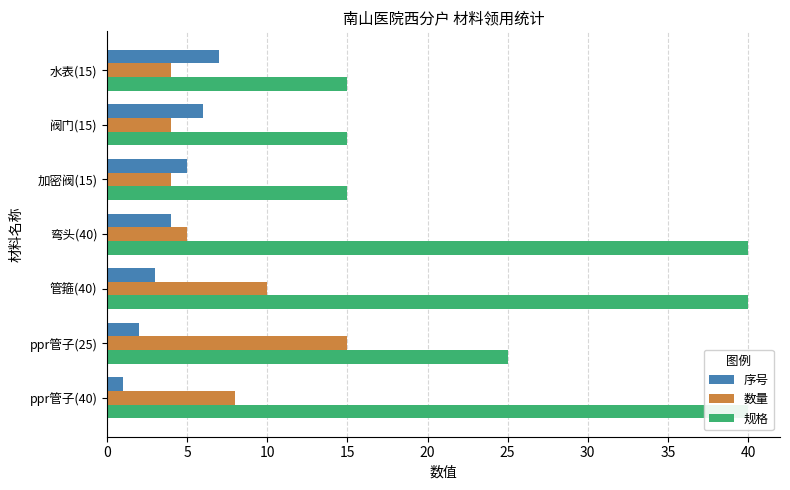

What is the value of the 数量 bar at the 1st from the left?

8